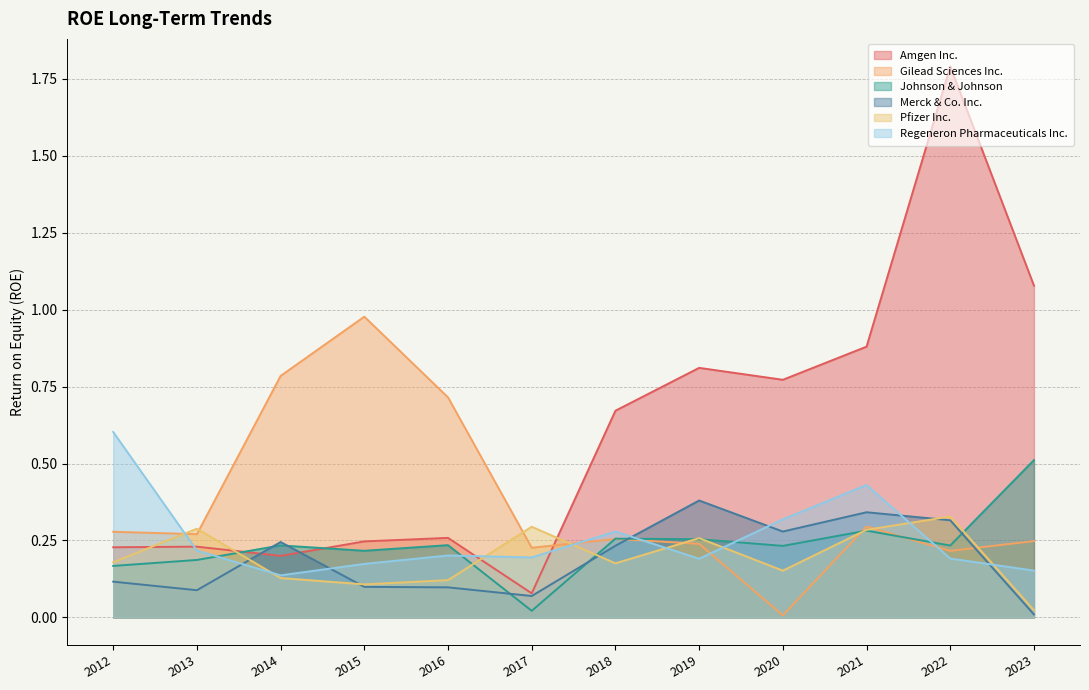

True or false: Gilead Sciences Inc. has more than 1 points higher than both neighbors.

True